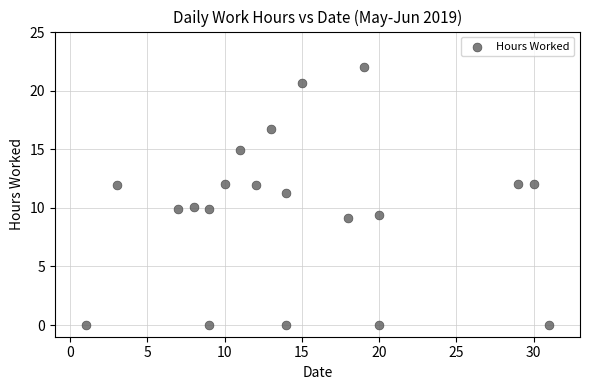

What is the range of Y values (max minus min)?

22.1